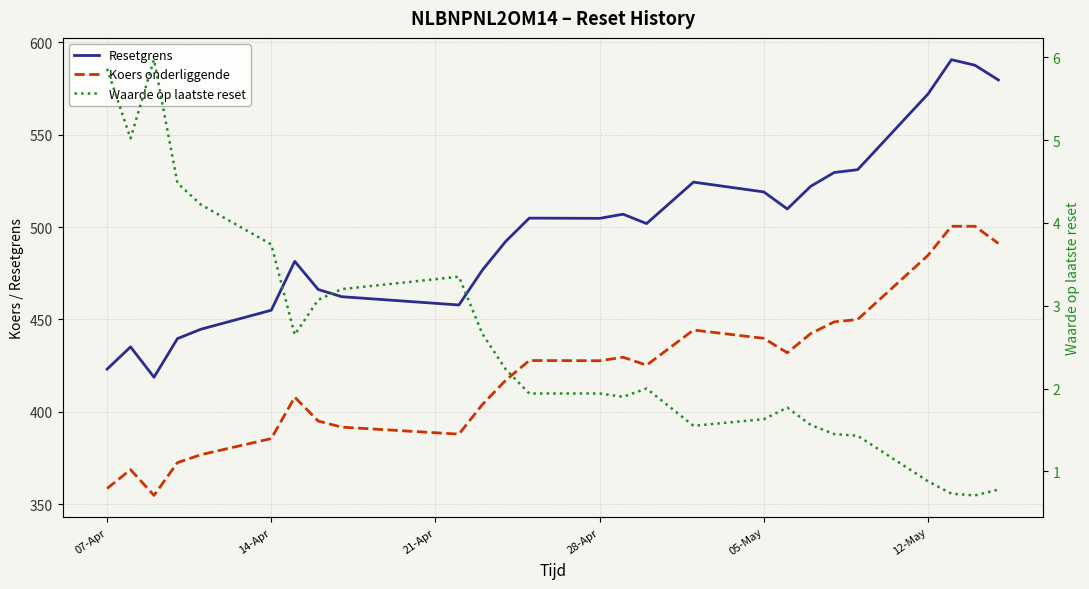

How many lines are shown in the chart?

3